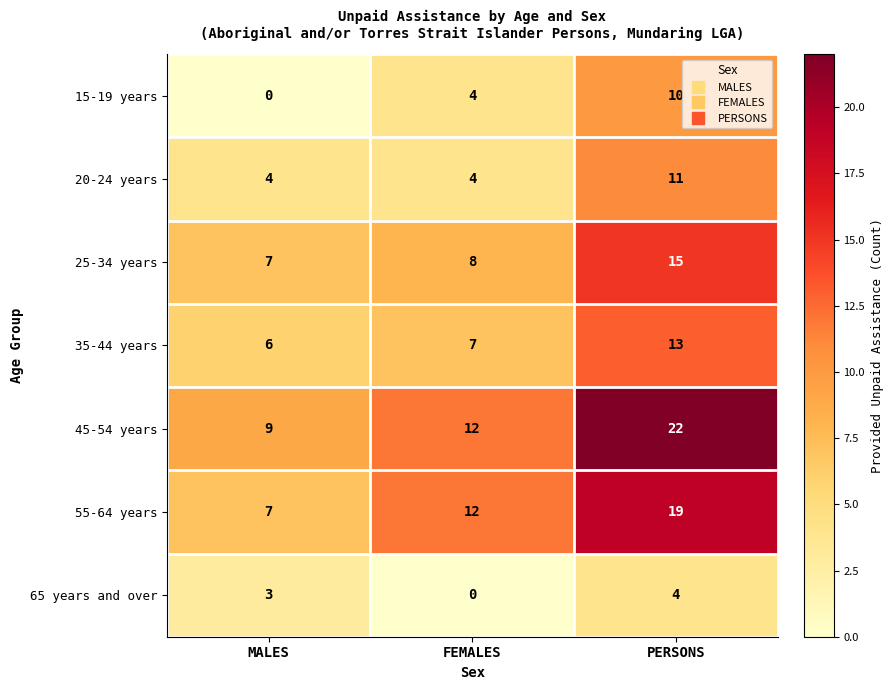

What is the difference between the maximum and minimum values in the 55-64 years series?

12